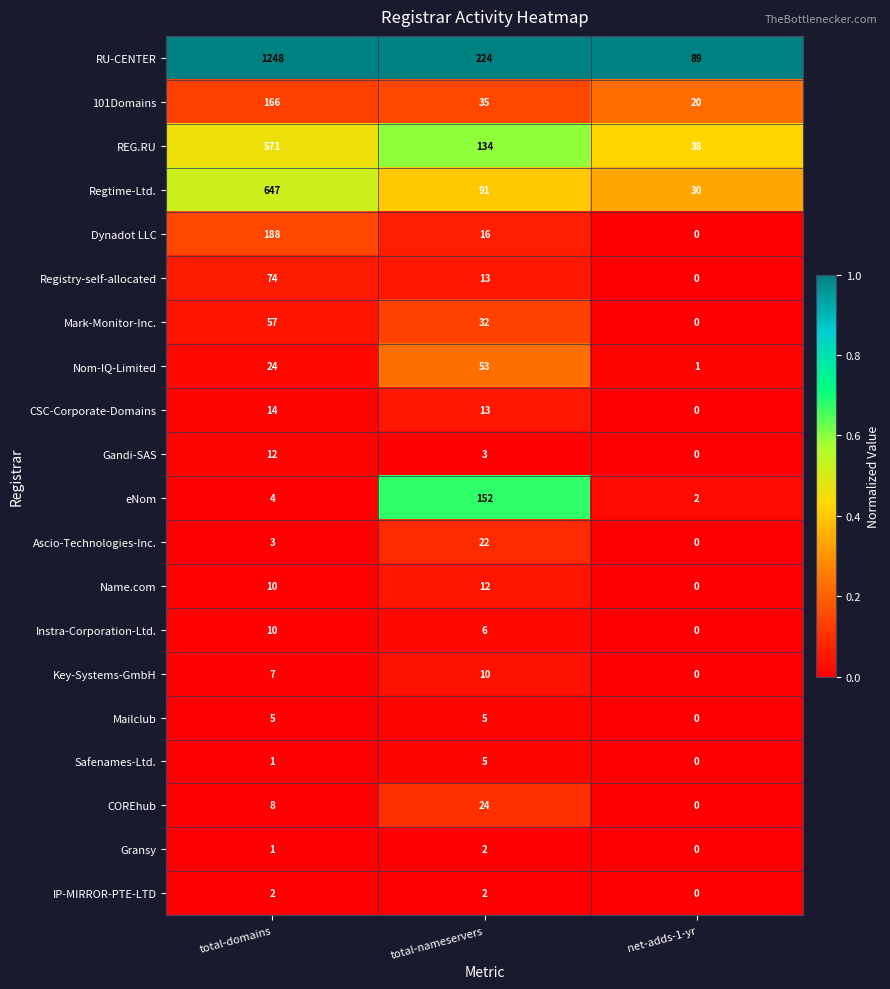

List the labels in order of Regtime-Ltd. value, largest first.

total-domains, total-nameservers, net-adds-1-yr